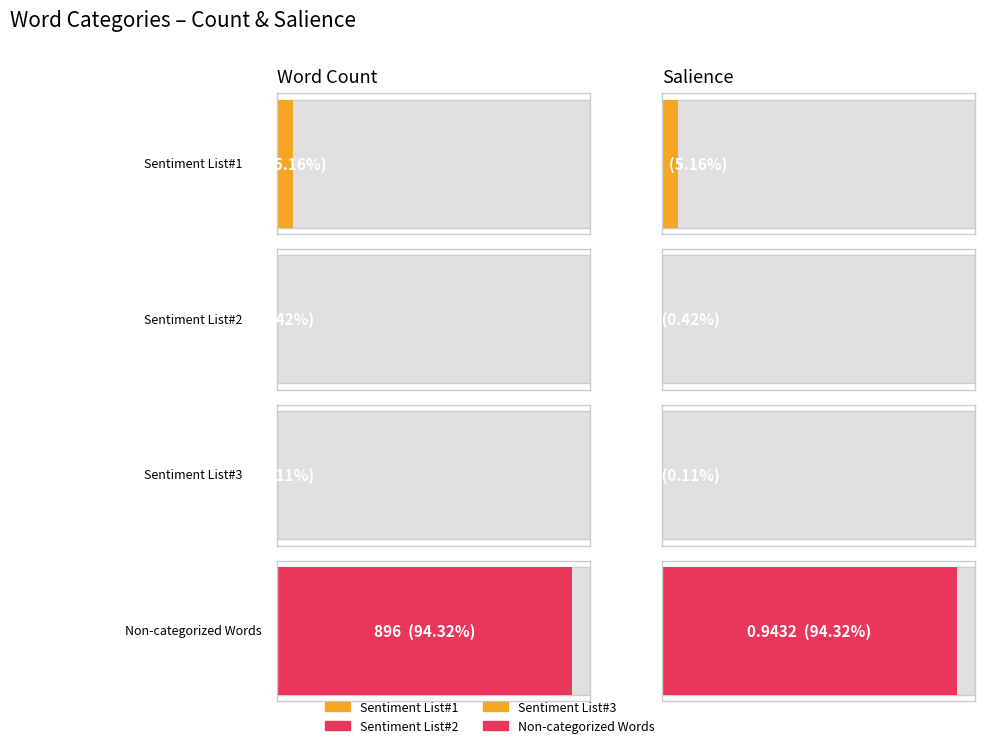

Which series has the largest total across all categories?

Non-categorized Words